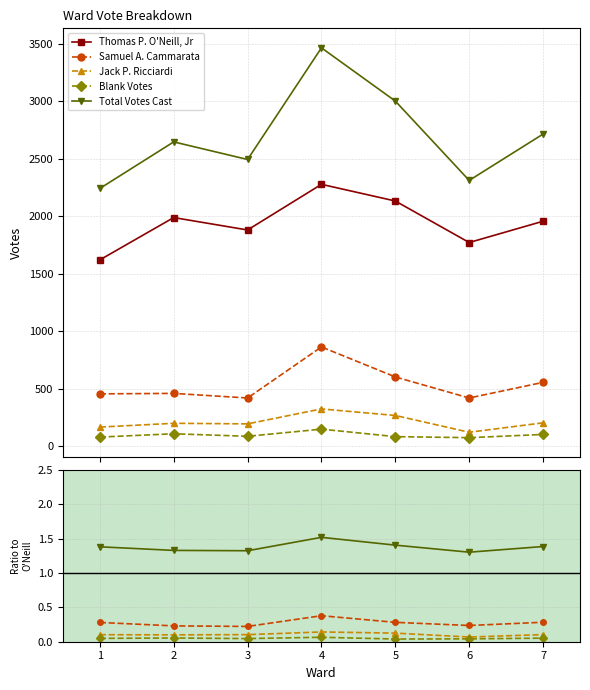

What is the total value across all series at 7?

1957.8